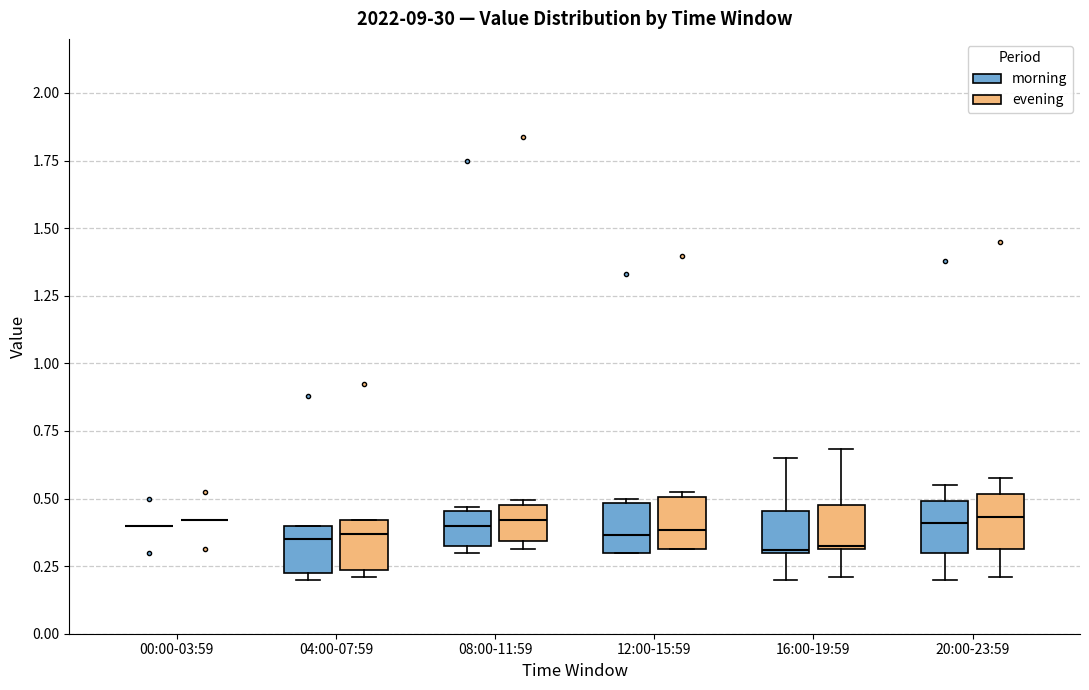

Reading left to right, transcribe this box plot: for each box, give where its median line is, the range the box spans, and where its two whiskers end, as read against the y-axis. The values are not printed on the chart, so give them approximately, as read against the axis.

00:00-03:59 (morning): box collapsed to a line at 0.40, whiskers 0.40 to 0.40
00:00-03:59 (evening): box collapsed to a line at 0.40, whiskers 0.40 to 0.40
04:00-07:59 (morning): median 0.35, box 0.25 to 0.40, whiskers 0.20 to 0.40
04:00-07:59 (evening): median 0.35, box 0.25 to 0.40, whiskers 0.20 to 0.40
08:00-11:59 (morning): median 0.40, box 0.35 to 0.45, whiskers 0.30 to 0.45 (just above the box's upper edge)
08:00-11:59 (evening): median 0.40, box 0.35 to 0.50, whiskers 0.30 to 0.50 (just above the box's upper edge)
12:00-15:59 (morning): median 0.35, box 0.30 to 0.50, whiskers 0.30 to 0.50 (just above the box's upper edge)
12:00-15:59 (evening): median 0.40, box 0.30 to 0.50, whiskers 0.30 to 0.55
16:00-19:59 (morning): median 0.30, box 0.30 to 0.45, whiskers 0.20 to 0.65
16:00-19:59 (evening): median 0.35, box 0.30 to 0.50, whiskers 0.20 to 0.70
20:00-23:59 (morning): median 0.40, box 0.30 to 0.50, whiskers 0.20 to 0.55
20:00-23:59 (evening): median 0.45, box 0.30 to 0.50, whiskers 0.20 to 0.60